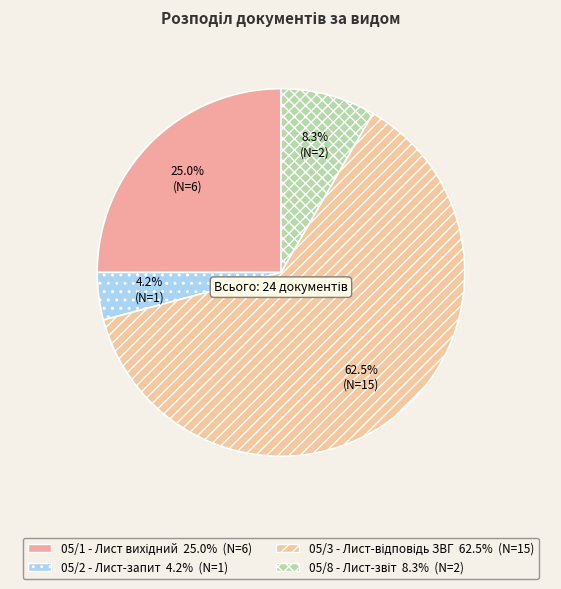

To the nearest percent, what is the difference between the 05/1 - Лист вихідний and 05/2 - Лист-запит slice percentages?

21%